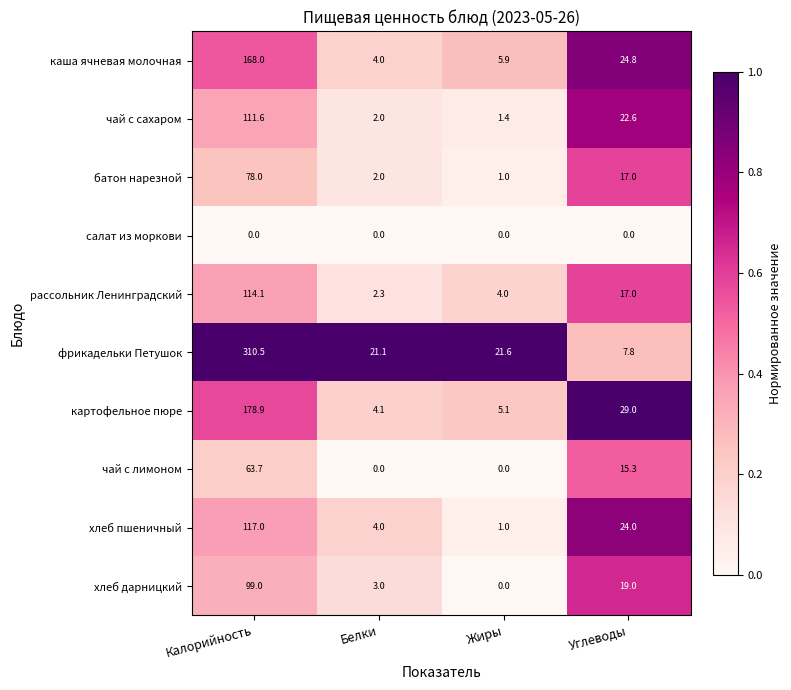

What is the average value of the батон нарезной series?

24.5